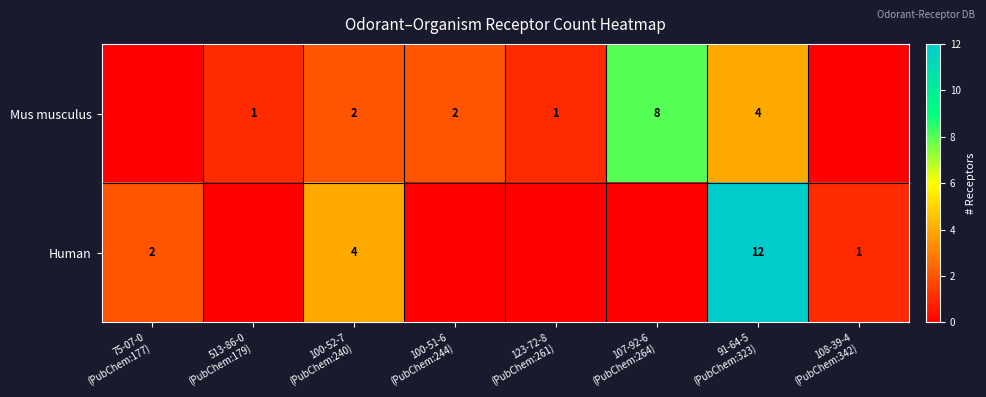

List the series in order of their peak value, highest first.

Human, Mus musculus